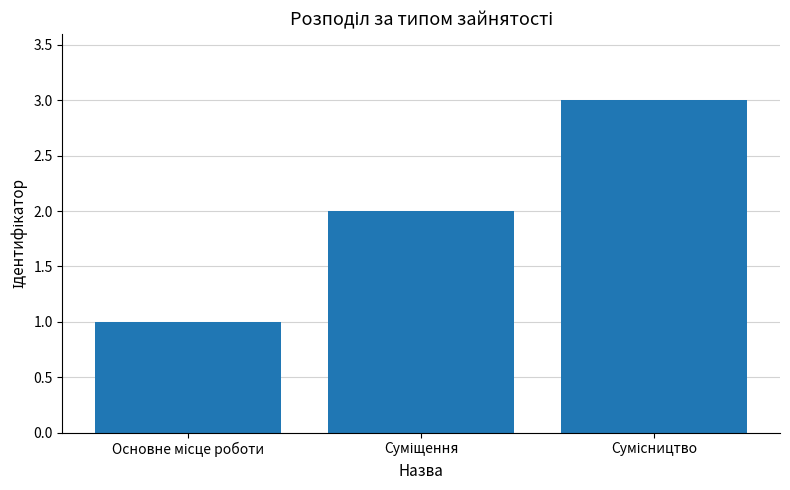

What is the greatest value displayed?

3